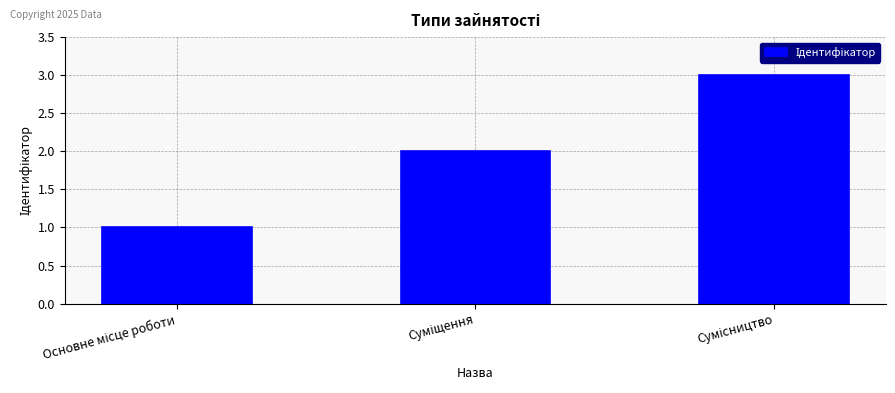

What is the value of the 3rd bar from the left?

3